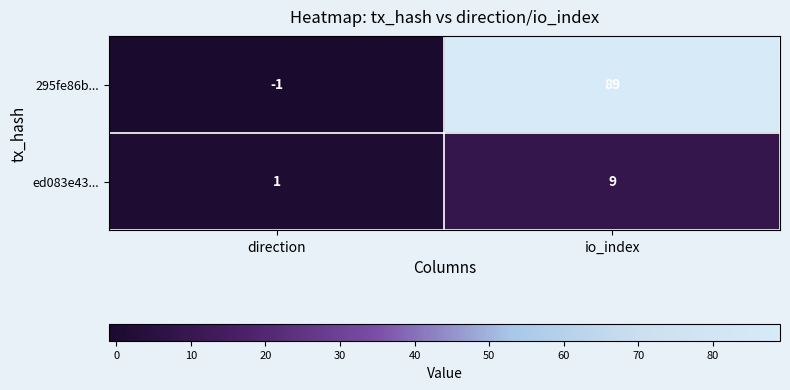

At io_index, list the series in order from largest to smallest.

295fe86b..., ed083e43...